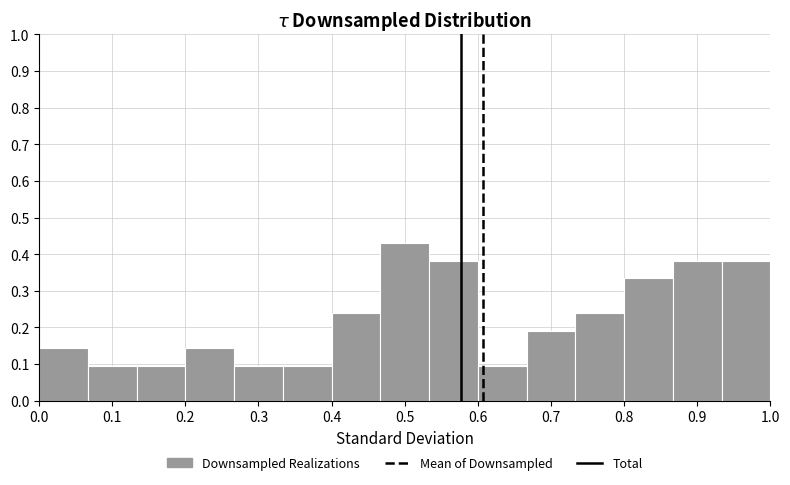

Which range on the x-axis has the tallest bar?

0.47 to 0.53